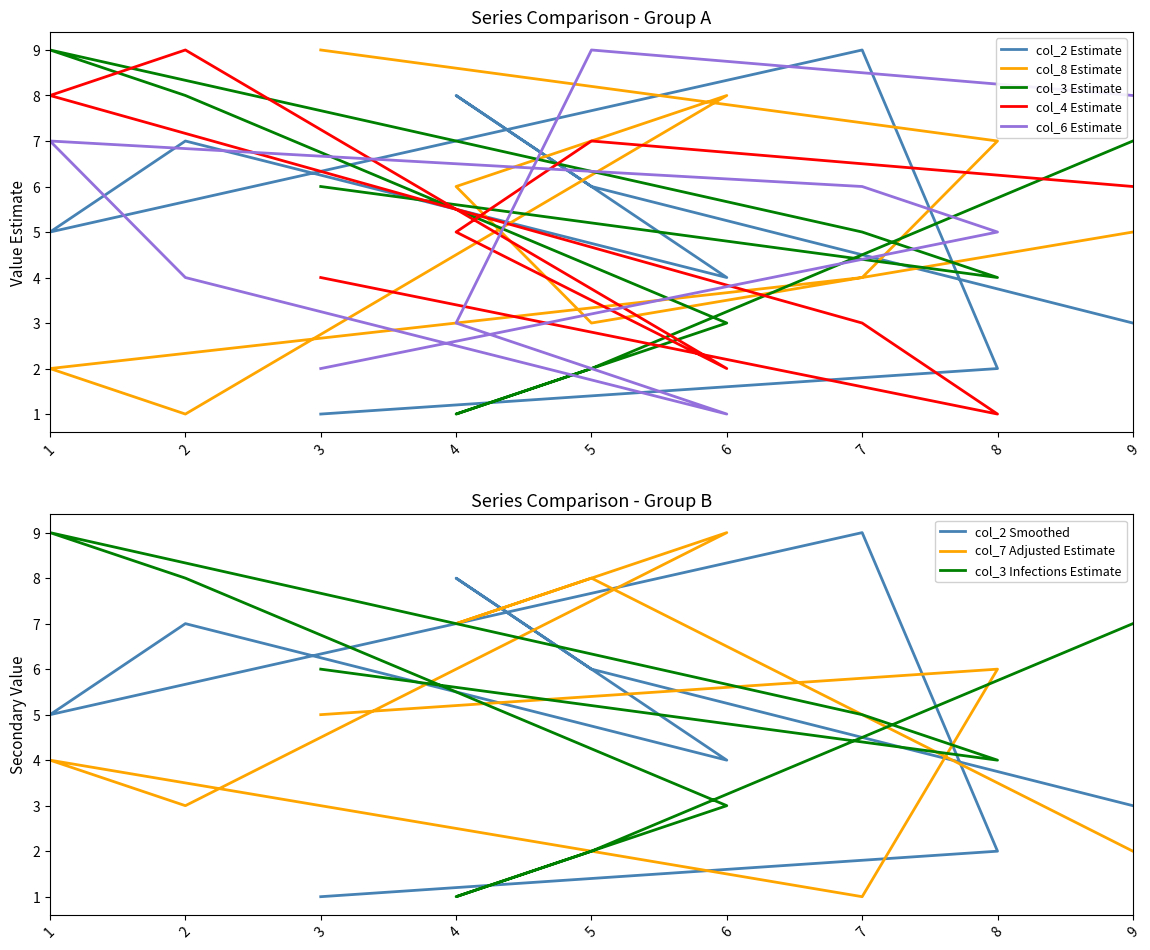

What is the smallest value displayed?

1